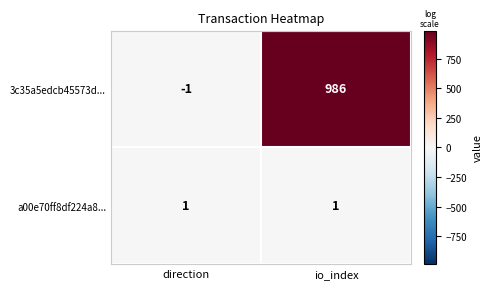

Which series has the largest range (max minus min)?

3c35a5edcb45573d...